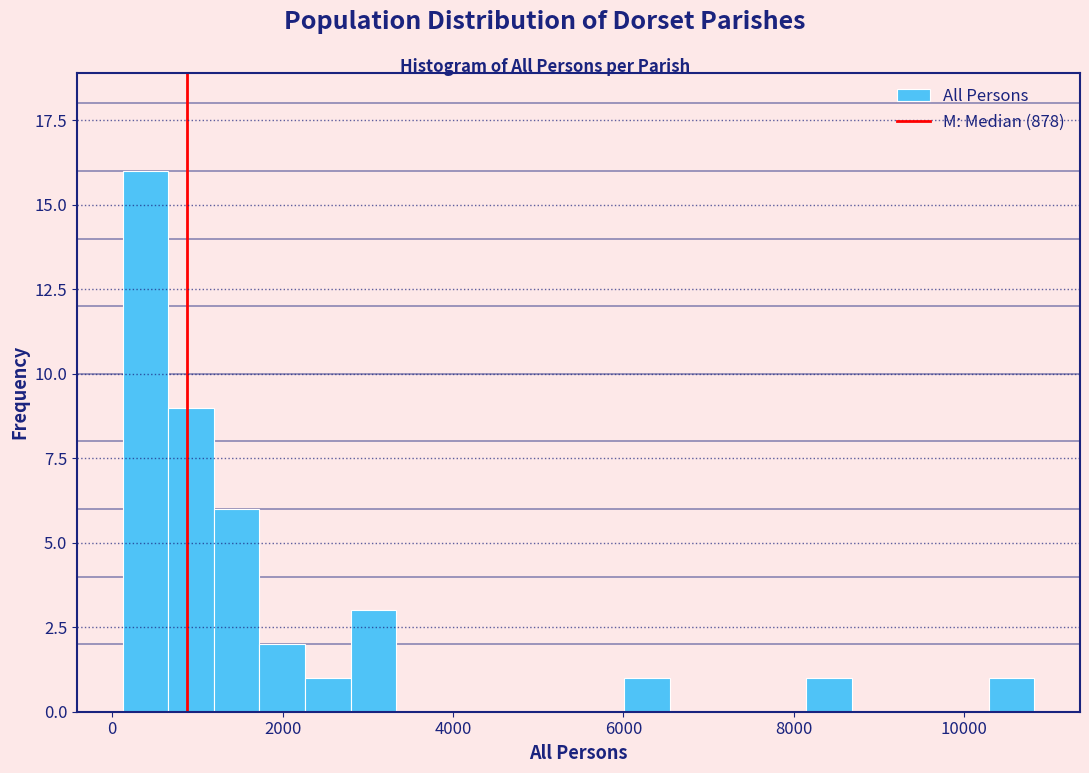

Around what value on the x-axis is the tallest bar? Give the approximate position of its centre, as read against the axis.

400